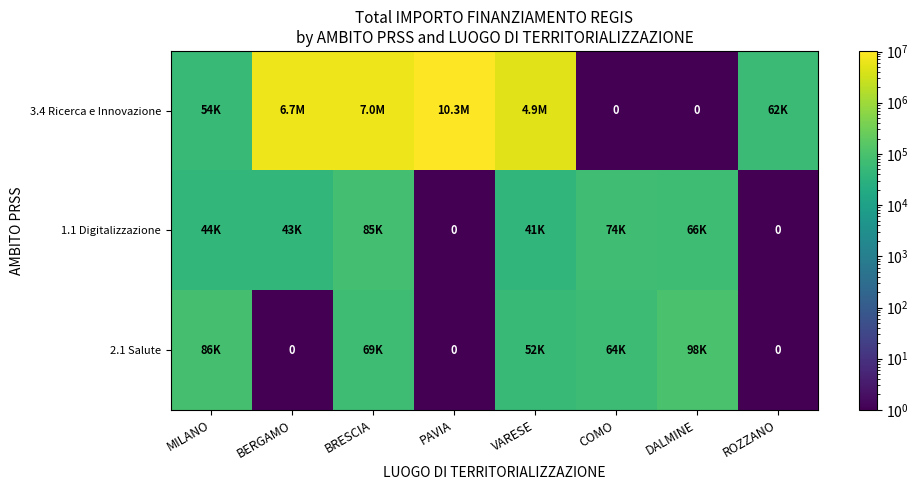

What is the difference between the highest and lowest values at BRESCIA?

6955991.4